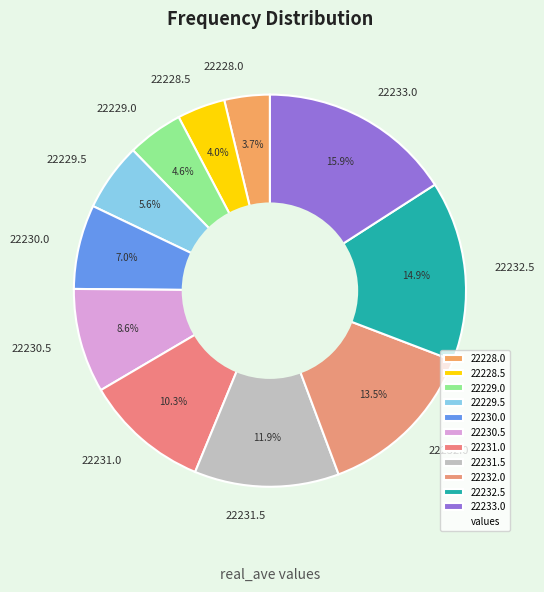

Combined, what portion of the pie is 22230.5 and 22228.0?

12.3%